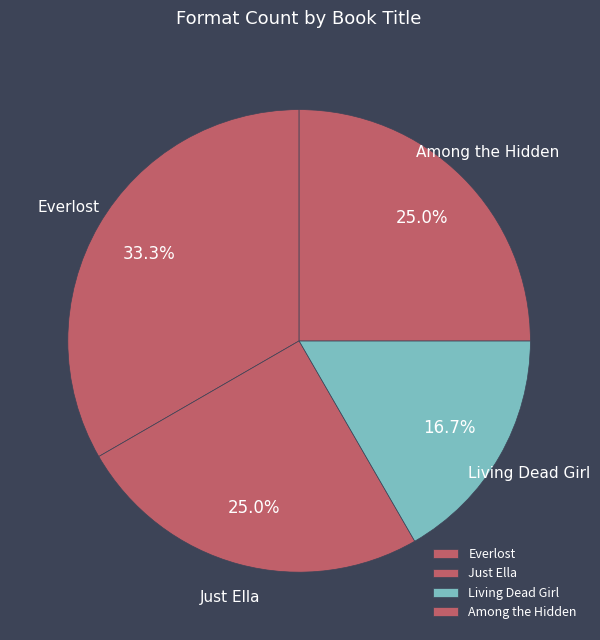

How many slices are in this pie chart?

4